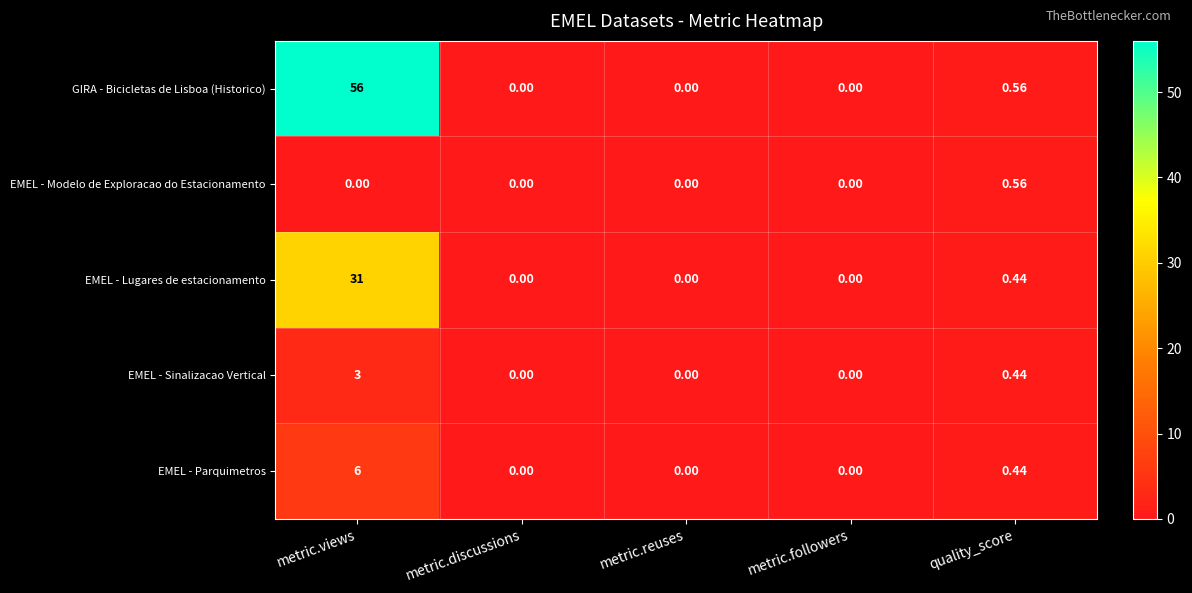

At which category does the chart reach its peak across all series?

metric.views